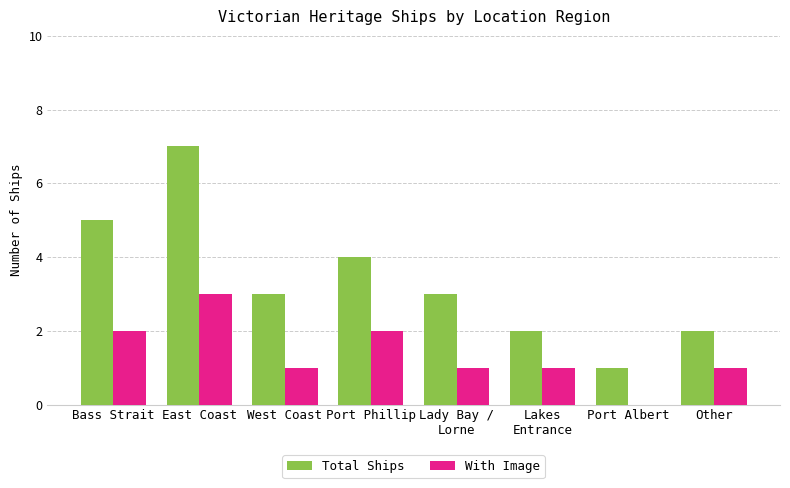

True or false: Total Ships has a value of 1 at Port Albert.

True